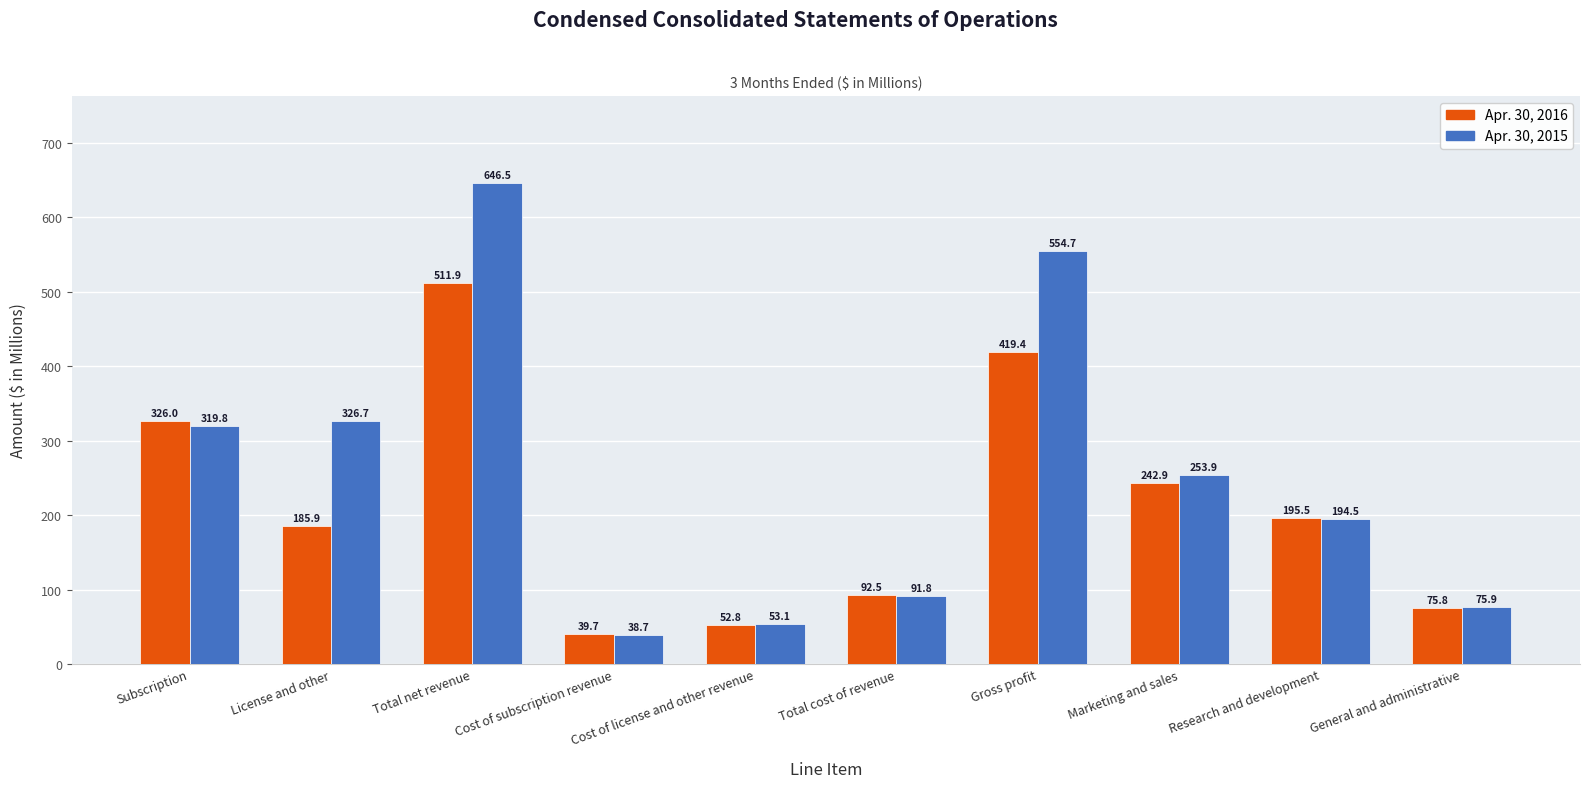

Which label corresponds to the largest value in the chart?

Total net revenue